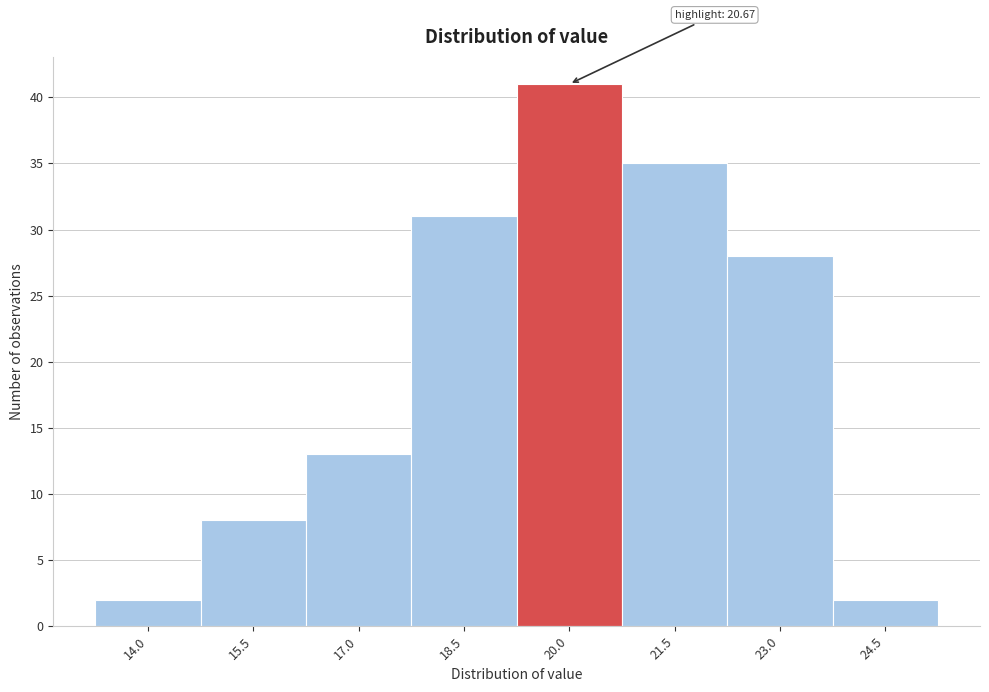

Reading right to left, what are all the values shown in this chart?

24.5=2	23.0=28	21.5=35	20.0=41	18.5=31	17.0=13	15.5=8	14.0=2